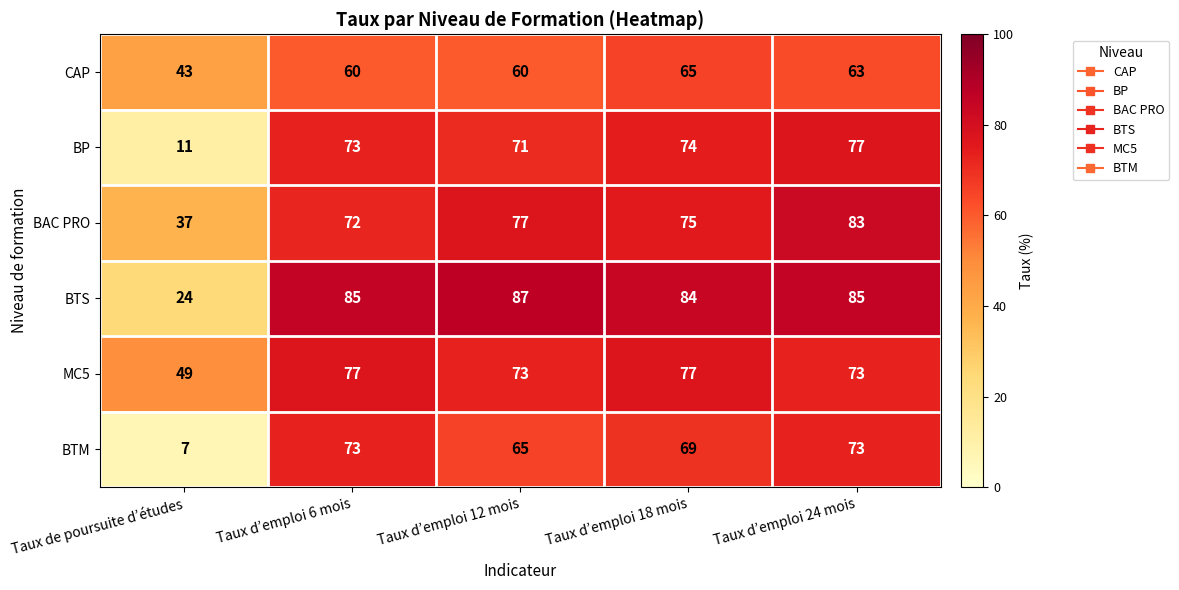

Reading left to right, transcribe all the data shown in this chart.

CAP: 43	60	60	65	63
BP: 11	73	71	74	77
BAC PRO: 37	72	77	75	83
BTS: 24	85	87	84	85
MC5: 49	77	73	77	73
BTM: 7	73	65	69	73